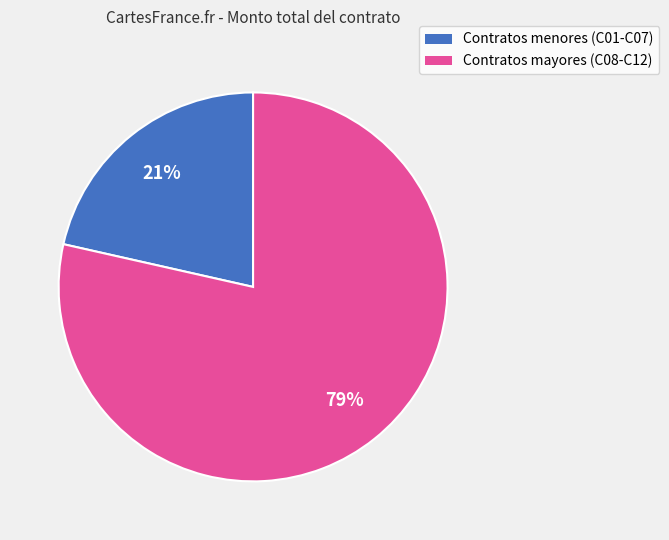

Does any single category account for the majority?

Yes